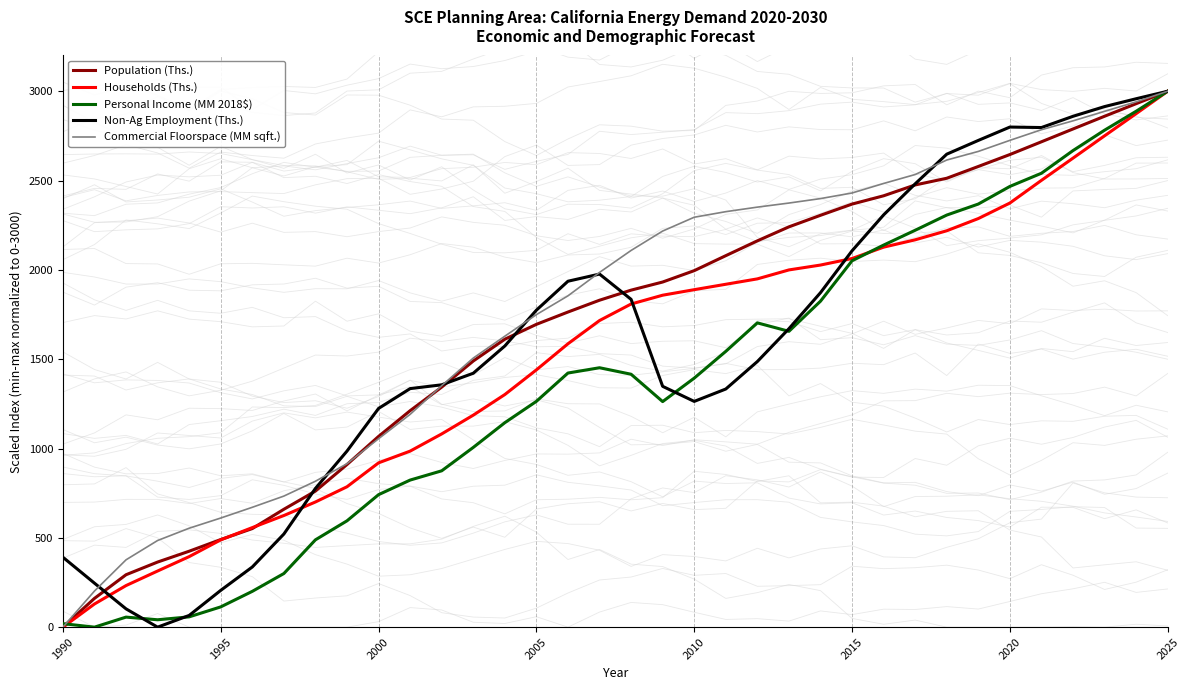

Which category has the lowest value in the Commercial Floorspace (MM sqft.) series?

1990